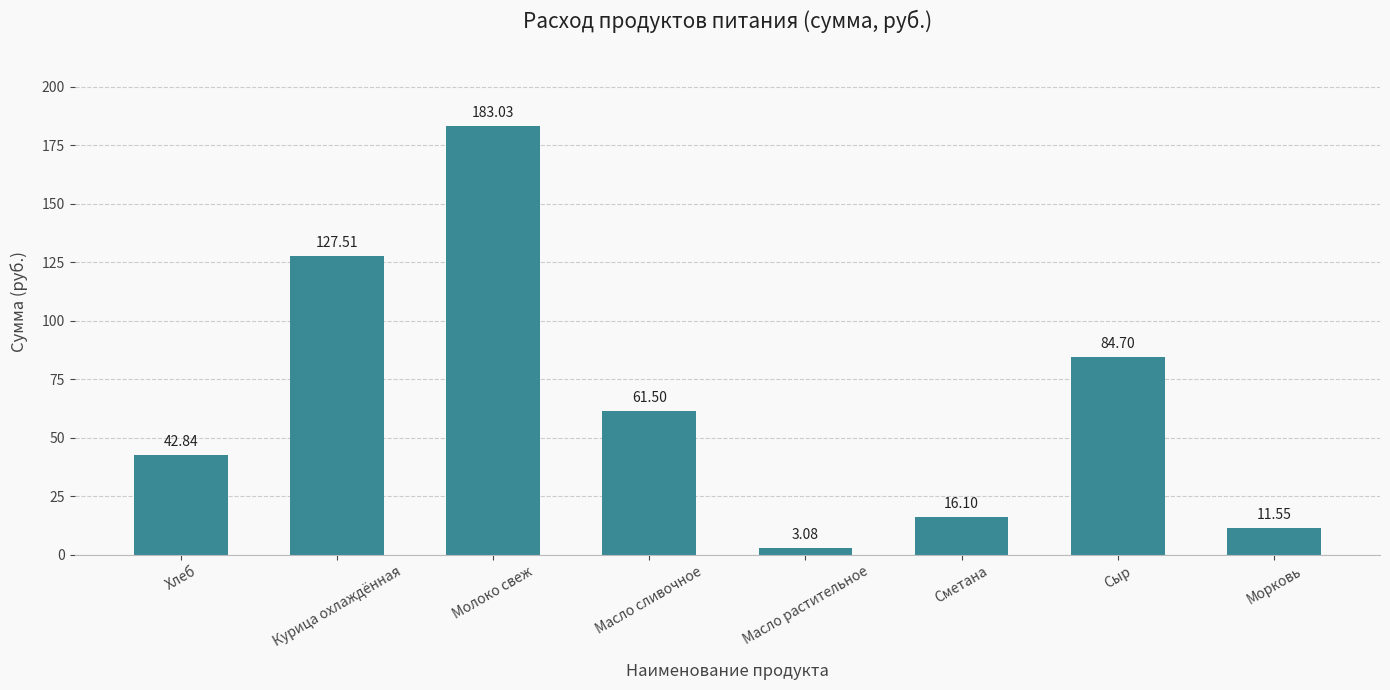

At which category does the chart reach its minimum across all series?

Масло растительное